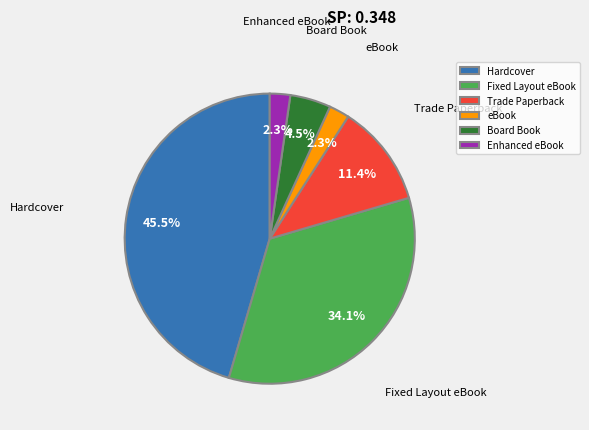

Count the number of slices in the pie.

6